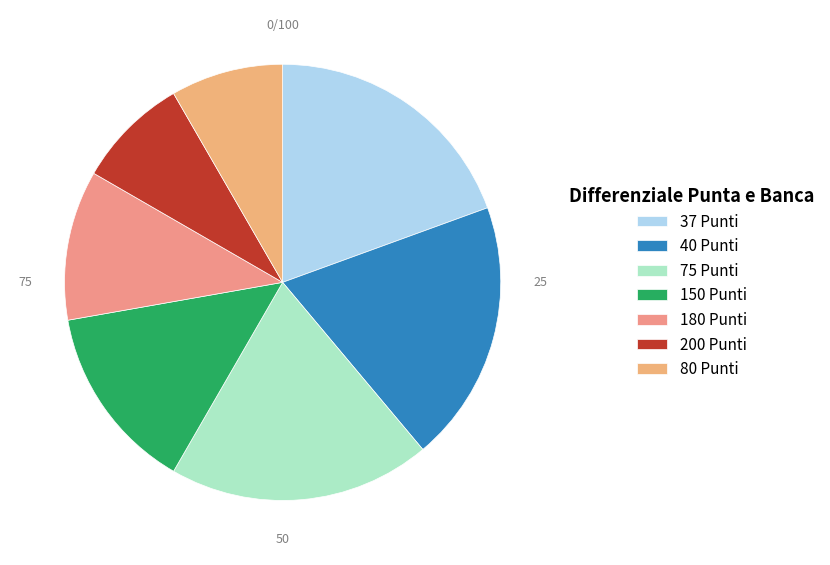

Count the number of slices in the pie.

7